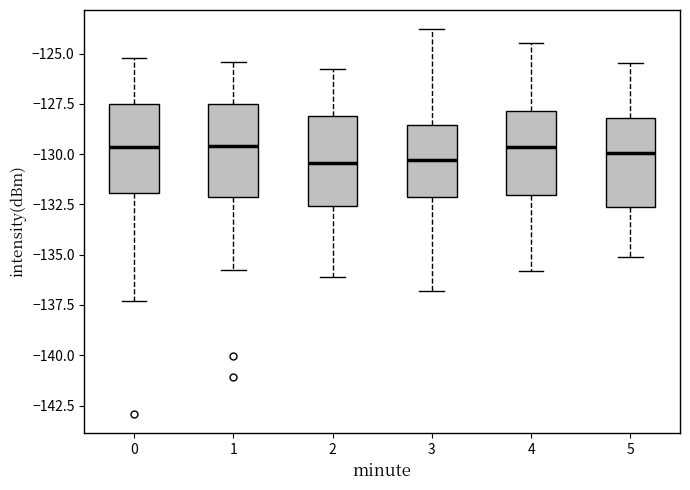

Reading left to right, read every box against the y-axis: the position of its median line, the range the box covers, and the ends of its whiskers. The values are not printed on the chart, so give them approximately, as read against the axis.

0: median -129.5, box -132.0 to -127.5, whiskers -137.5 to -125.0
1: median -129.5, box -132.0 to -127.5, whiskers -136.0 to -125.5
2: median -130.5, box -132.5 to -128.0, whiskers -136.0 to -126.0
3: median -130.5, box -132.0 to -128.5, whiskers -137.0 to -124.0
4: median -129.5, box -132.0 to -128.0, whiskers -136.0 to -124.5
5: median -130.0, box -132.5 to -128.0, whiskers -135.0 to -125.5